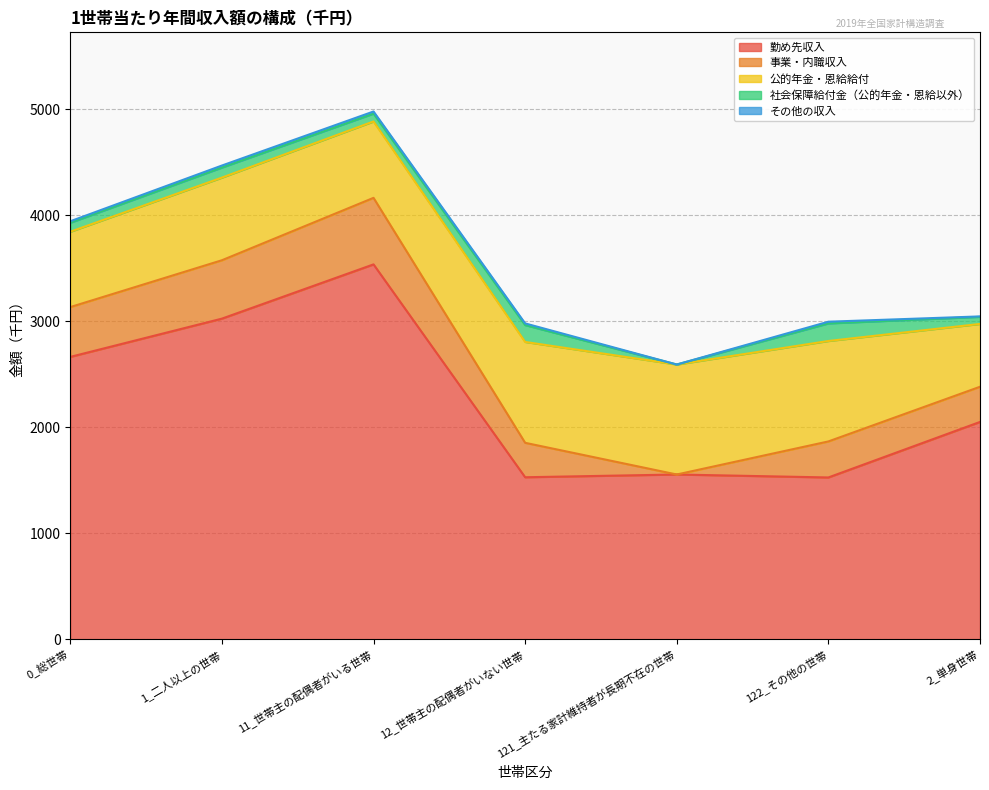

How many values in the 勤め先収入 series are below 2051?

3